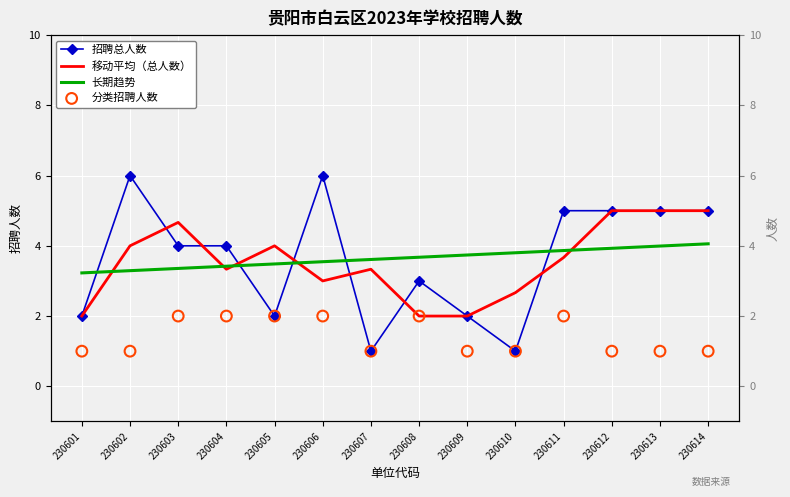

What is the total value across all series at 230605?

11.5